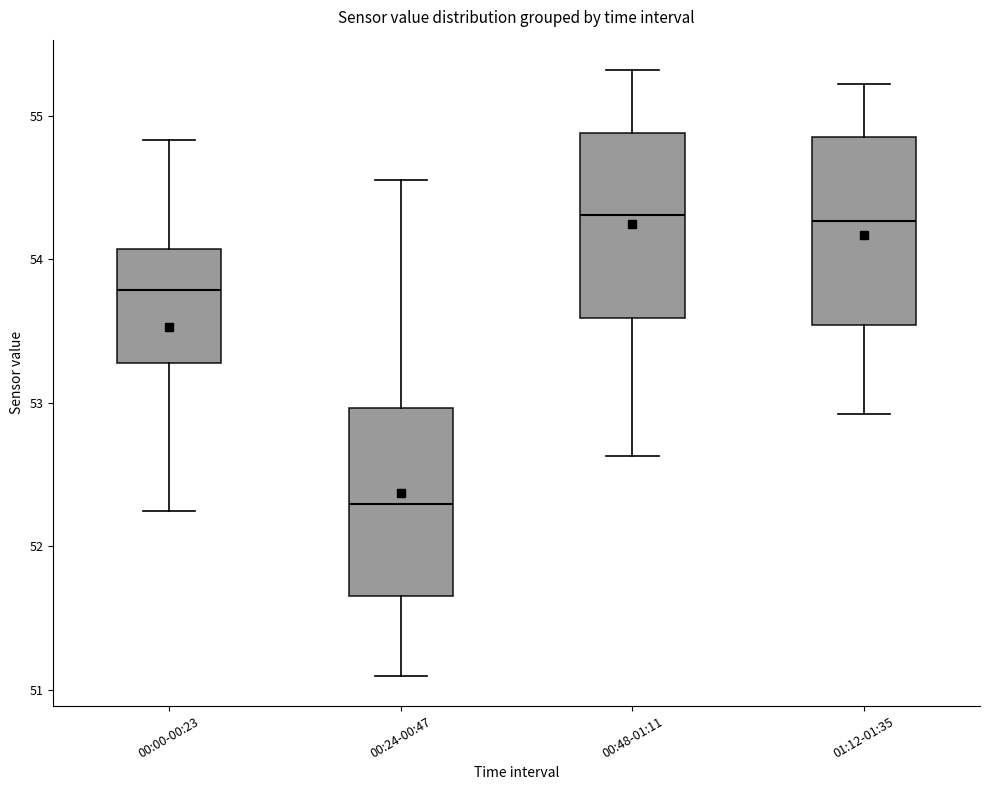

Where does the lower whisker of the box for 01:12-01:35 end on the y-axis? The values are not printed on the chart, so give them approximately, as read against the axis.

52.9